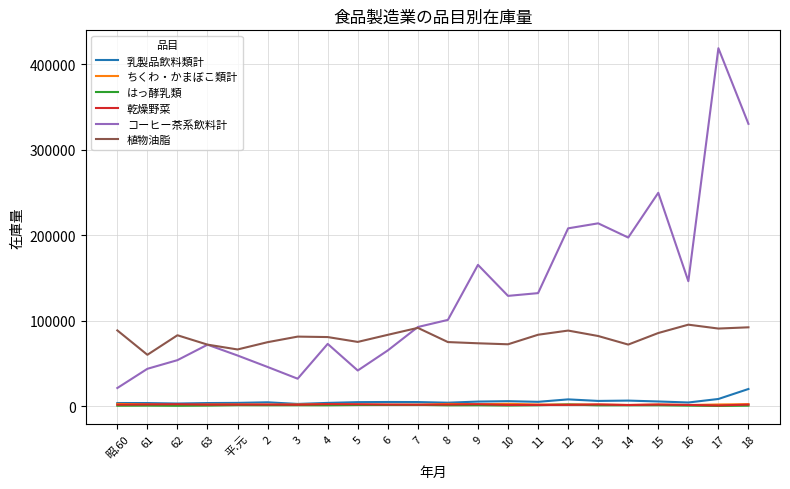

True or false: コーヒー茶系飲料計 and 乾燥野菜 intersect in this chart.

False